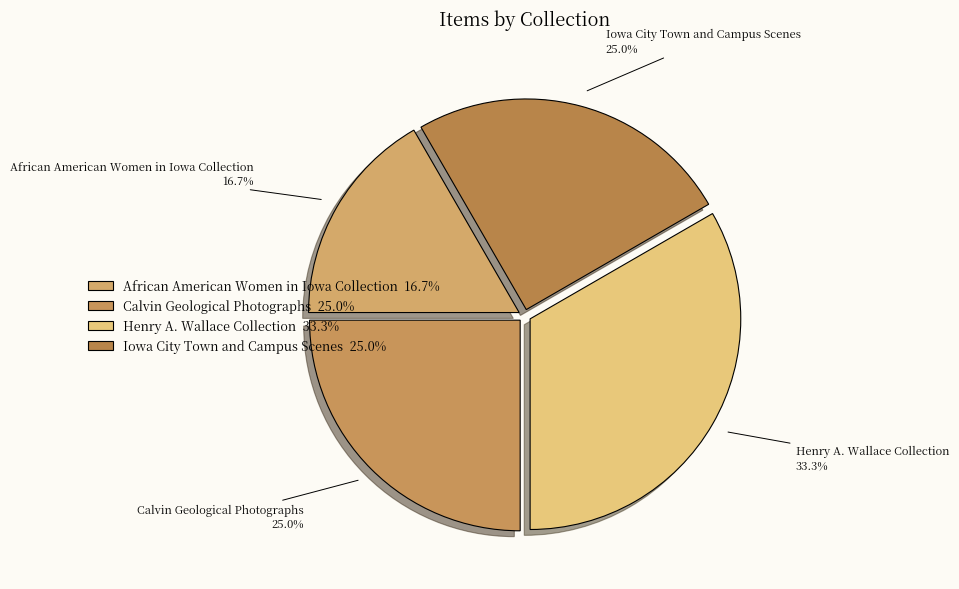

Which category has the smallest portion of the pie?

African American Women in Iowa Collection 16.7%